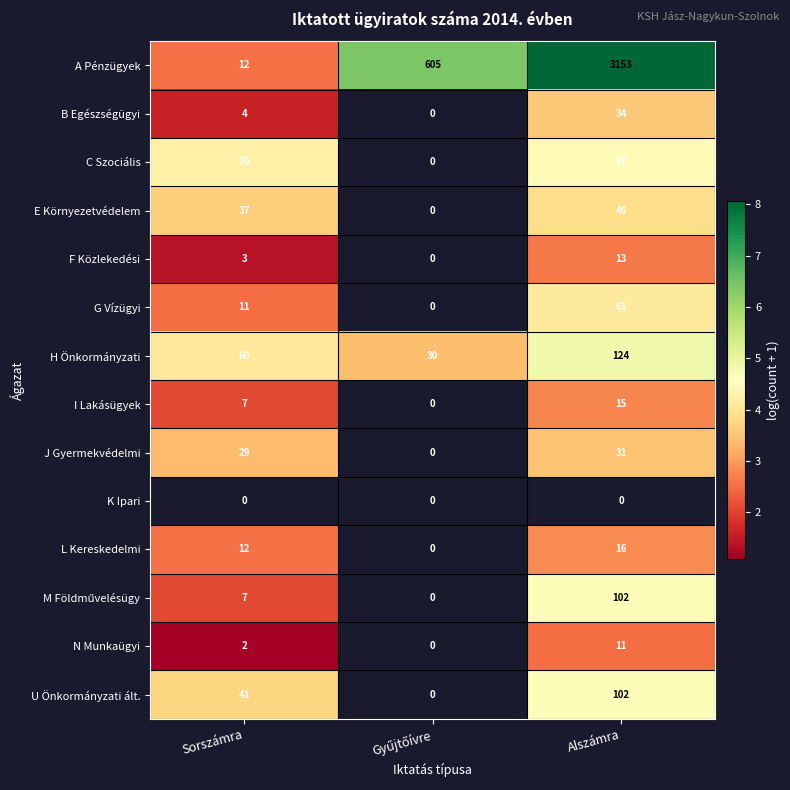

The value of J Gyermekvédelmi at Alszámra is 55. True or false?

False